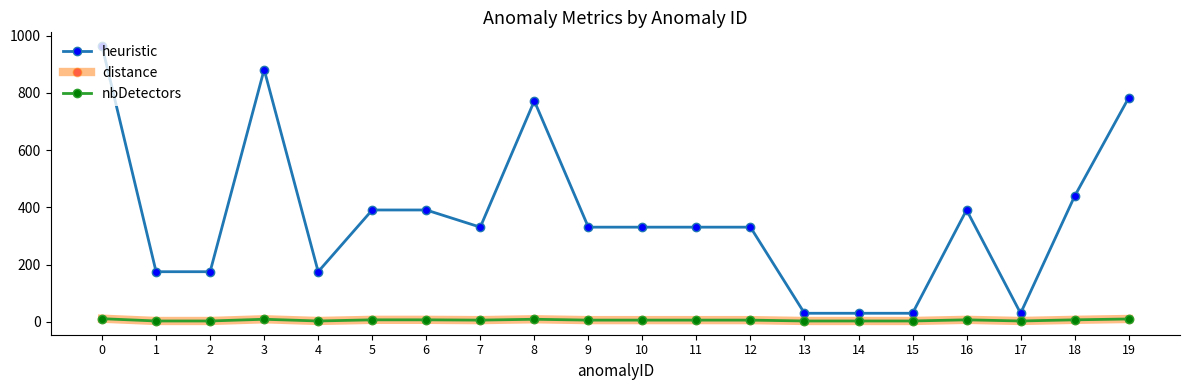

In nbDetectors, how many points are lower than both neighbors (excluding endpoints)?

3